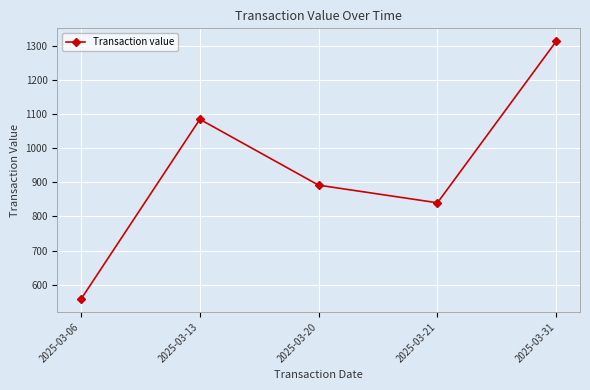

How many interior local valleys (lower than both neighbors) does the data have?

1